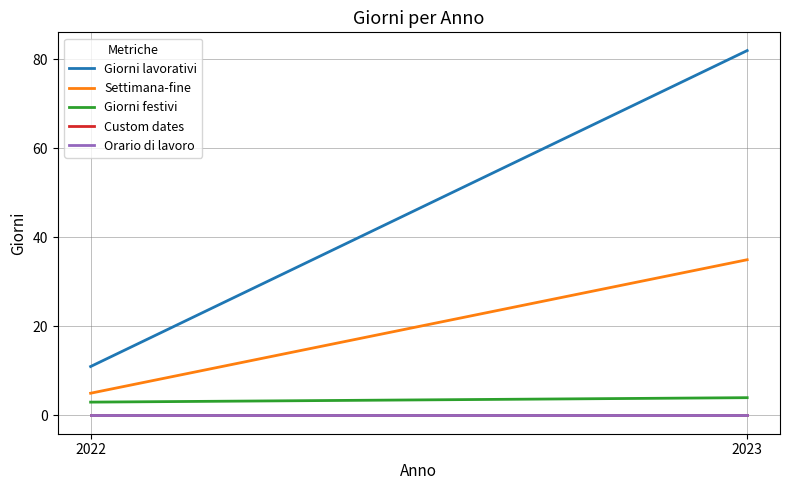

Between 2023 and 2022, which is larger?

2023